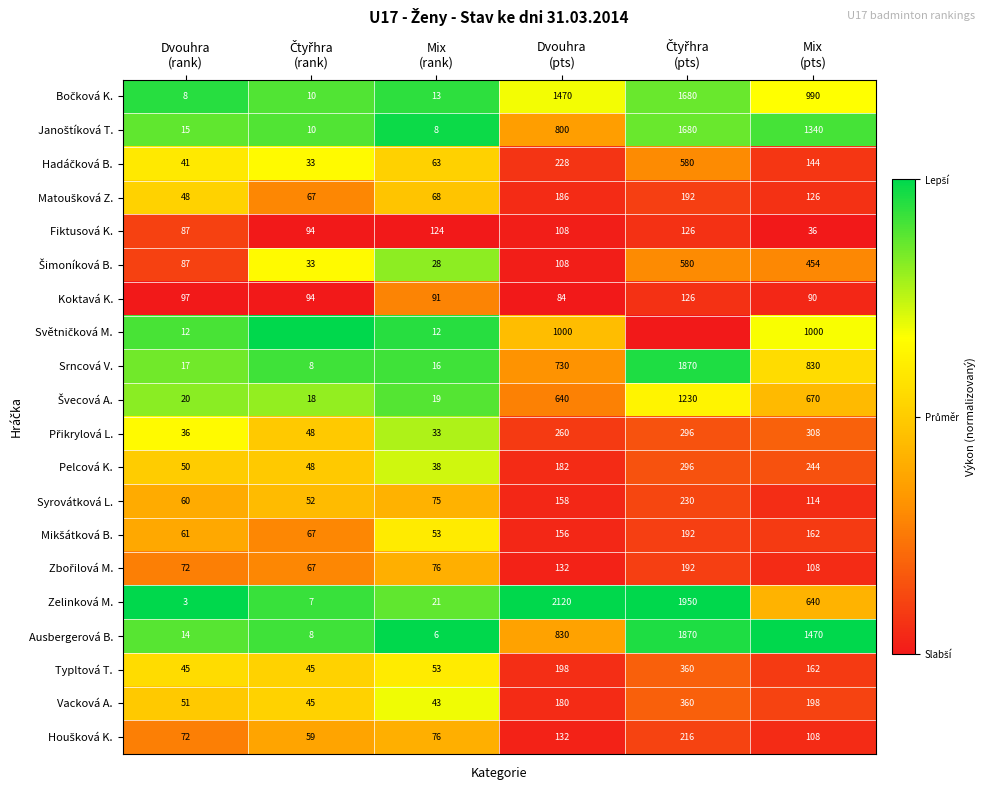

How many values in the Vacková A. series are below 180?

3